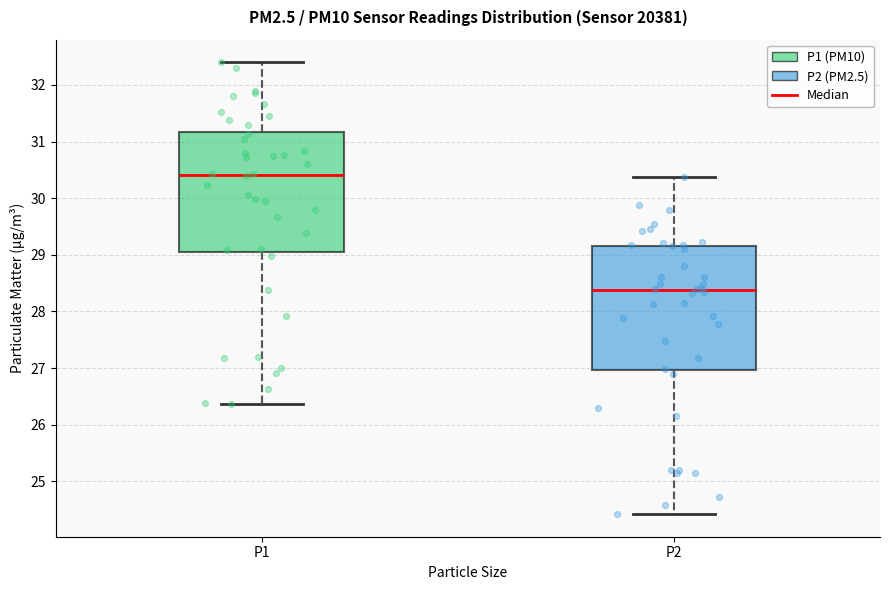

Reading left to right, transcribe this box plot: for each box, give where its median line is, the range the box spans, and where its two whiskers end, as read against the y-axis. The values are not printed on the chart, so give them approximately, as read against the axis.

P1: median 30.4, box 29.1 to 31.2, whiskers 26.4 to 32.4
P2: median 28.4, box 27.0 to 29.2, whiskers 24.4 to 30.4